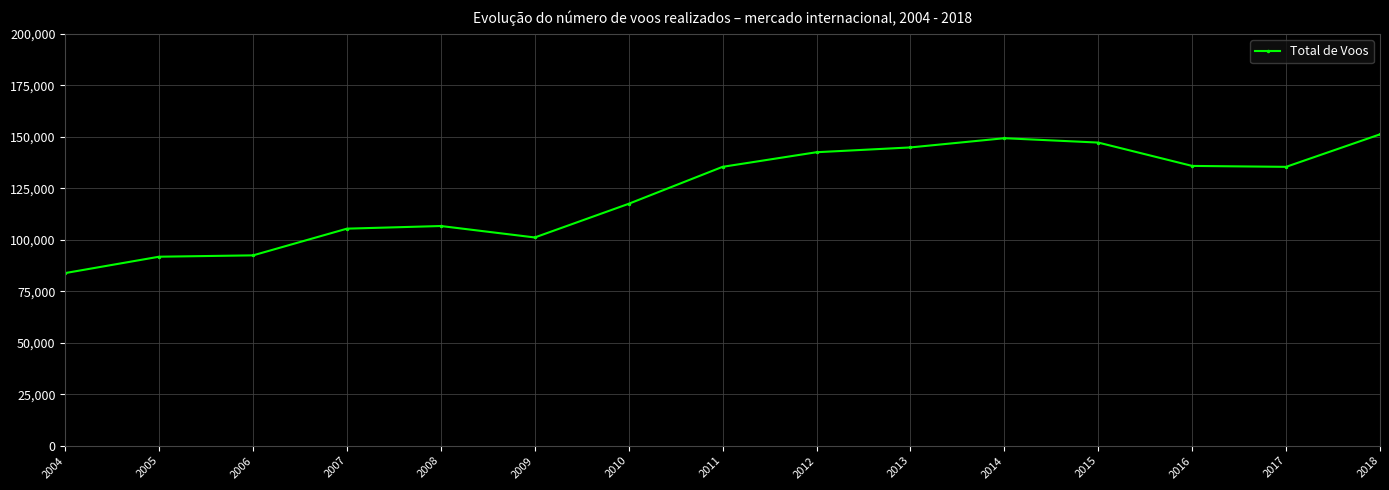

Which has a higher value, 2012 or 2008?

2012